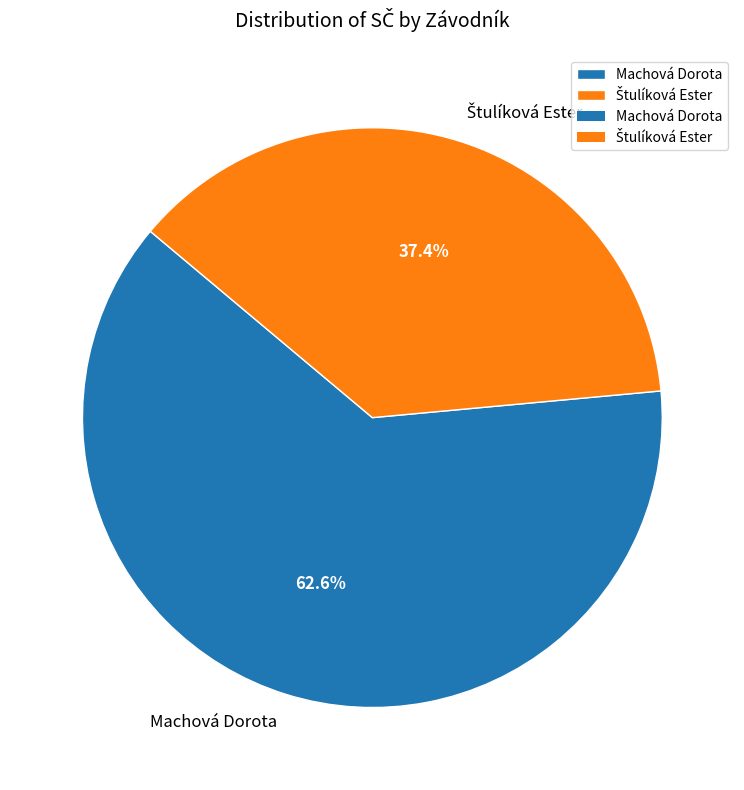

To the nearest percent, what portion does Machová Dorota represent?

63%